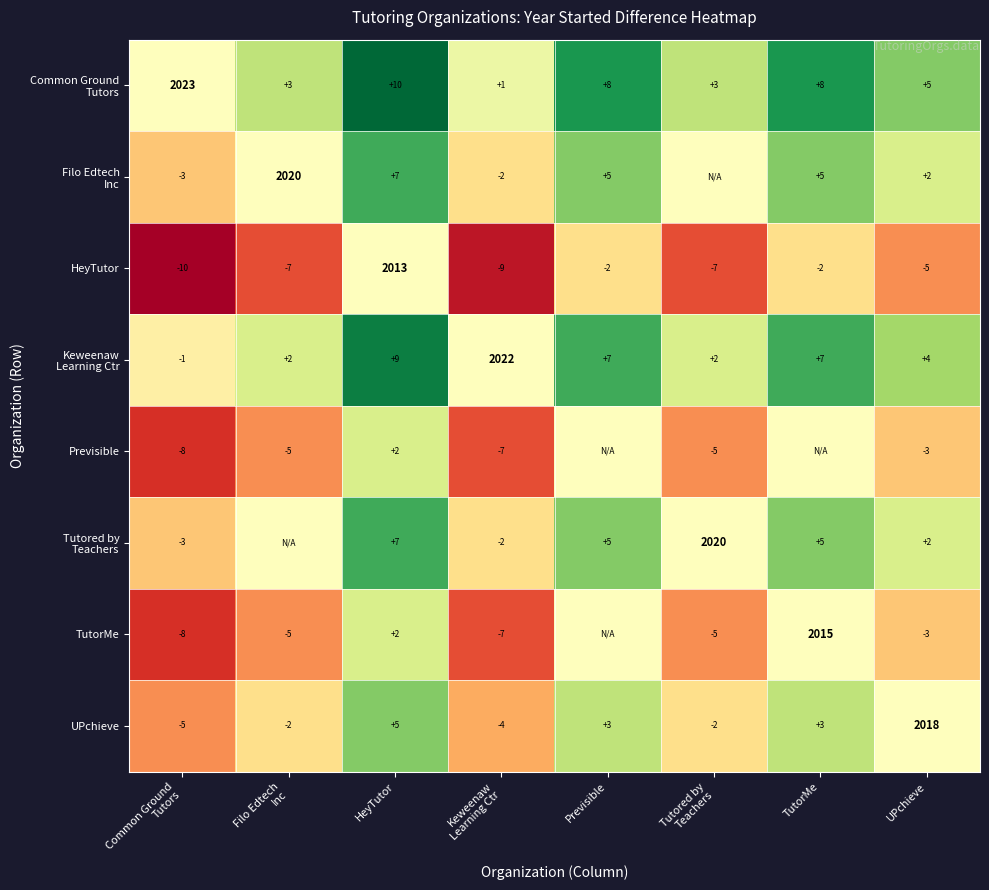

What is the average value of the HeyTutor series?

246